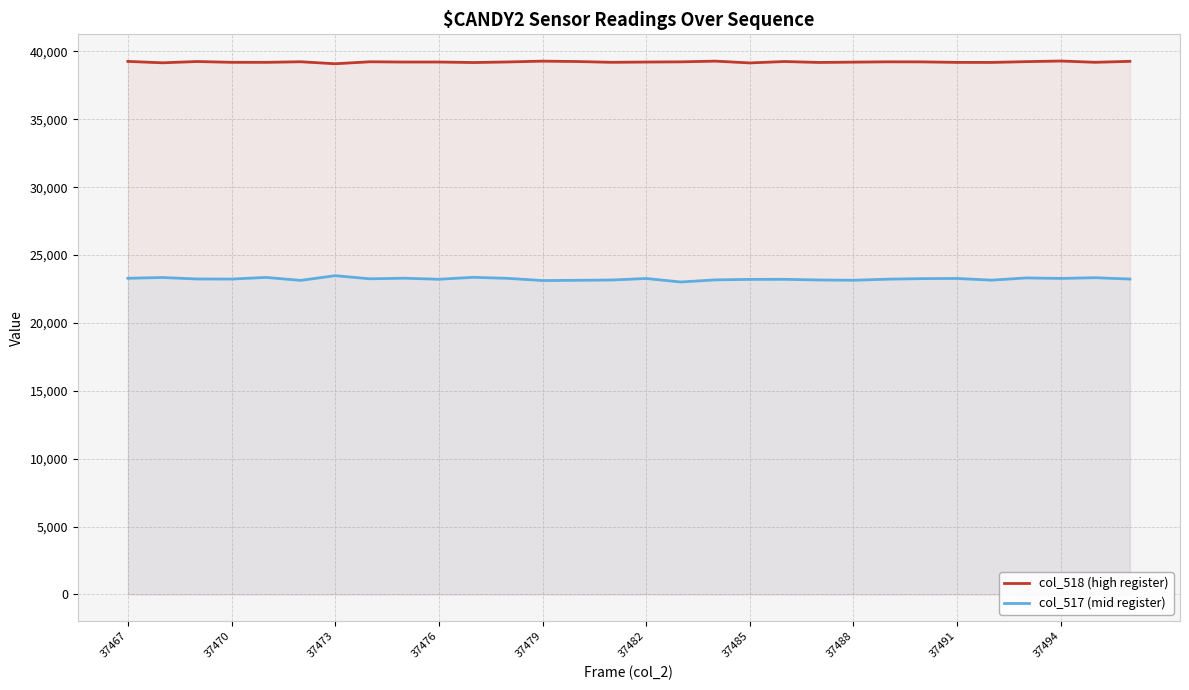

Read the col_517 (mid register) value at 37473.

23483